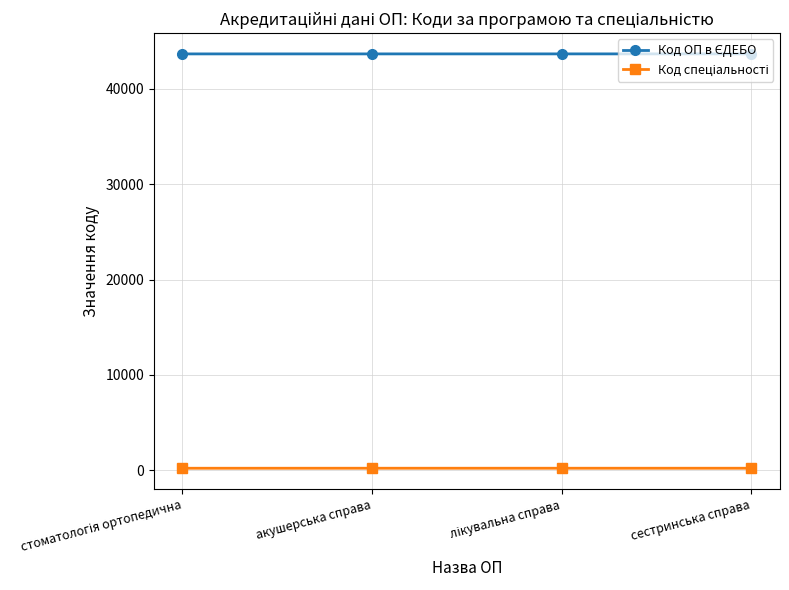

Is this an area chart (filled region under the line)?

No